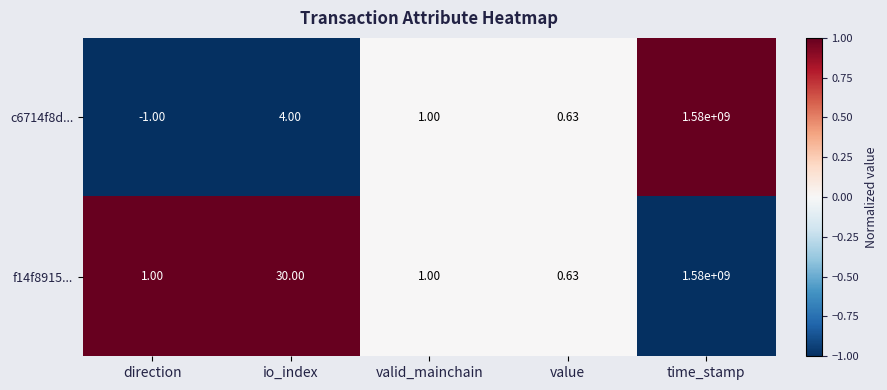

List the labels in order of c6714f8d... value, largest first.

time_stamp, io_index, valid_mainchain, value, direction